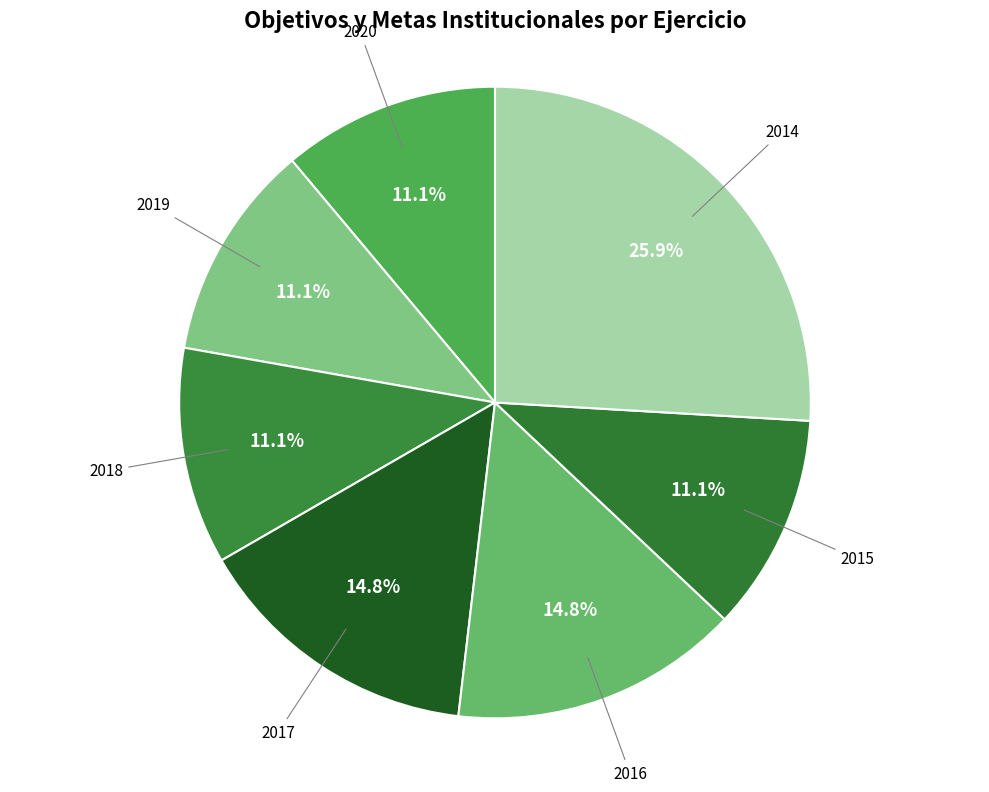

How many segments does this pie chart have?

7